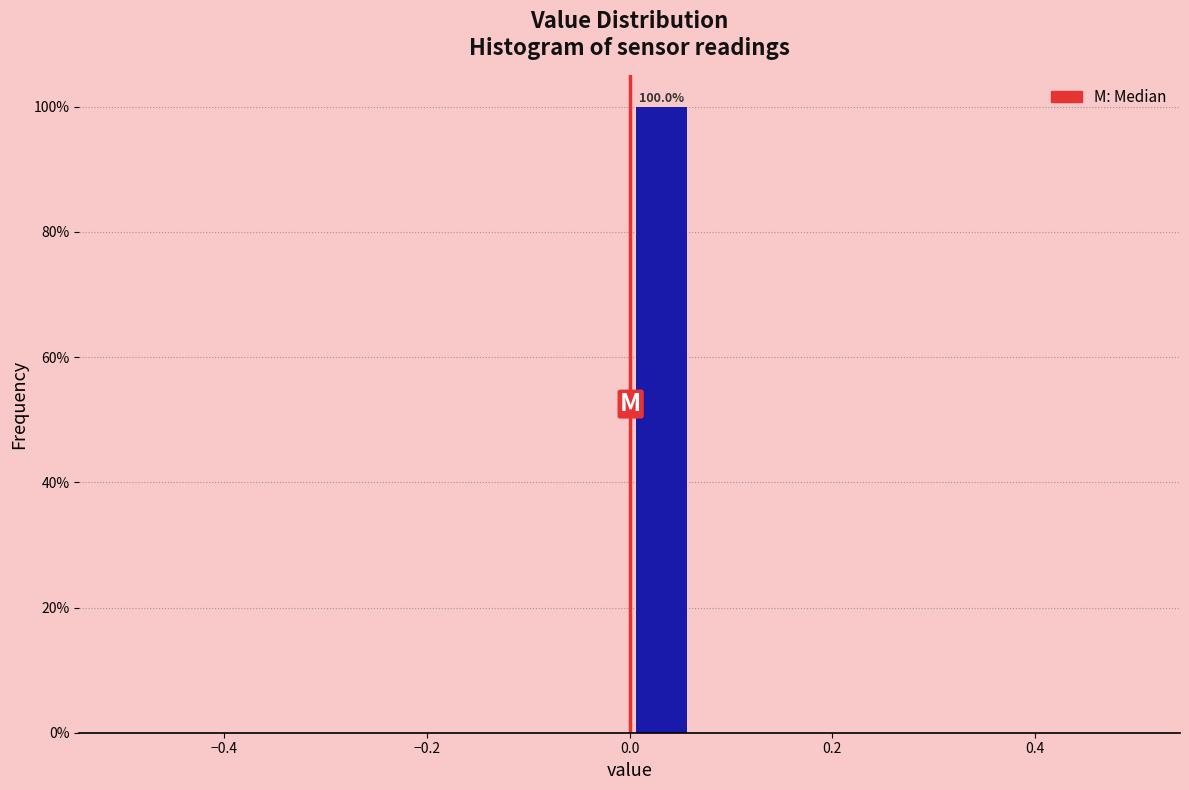

Read against the x-axis, roughly where is the centre of the tallest bar?

0.04